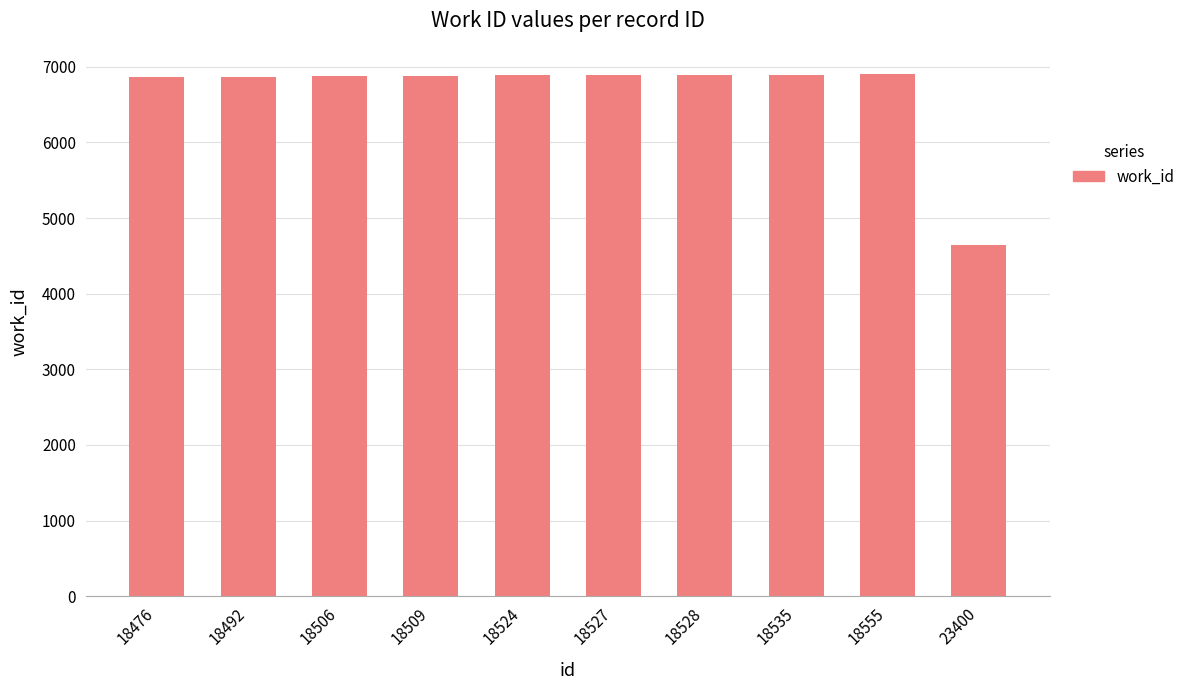

What is the change in value from 18524 to 18527?

+3